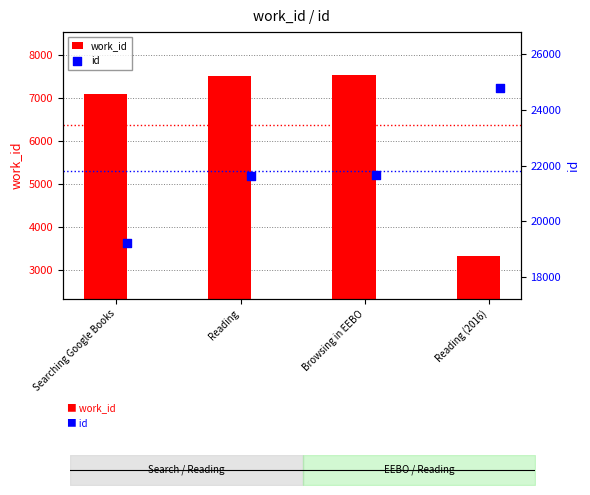

At which category is the sum across all series the highest?

Browsing in EEBO